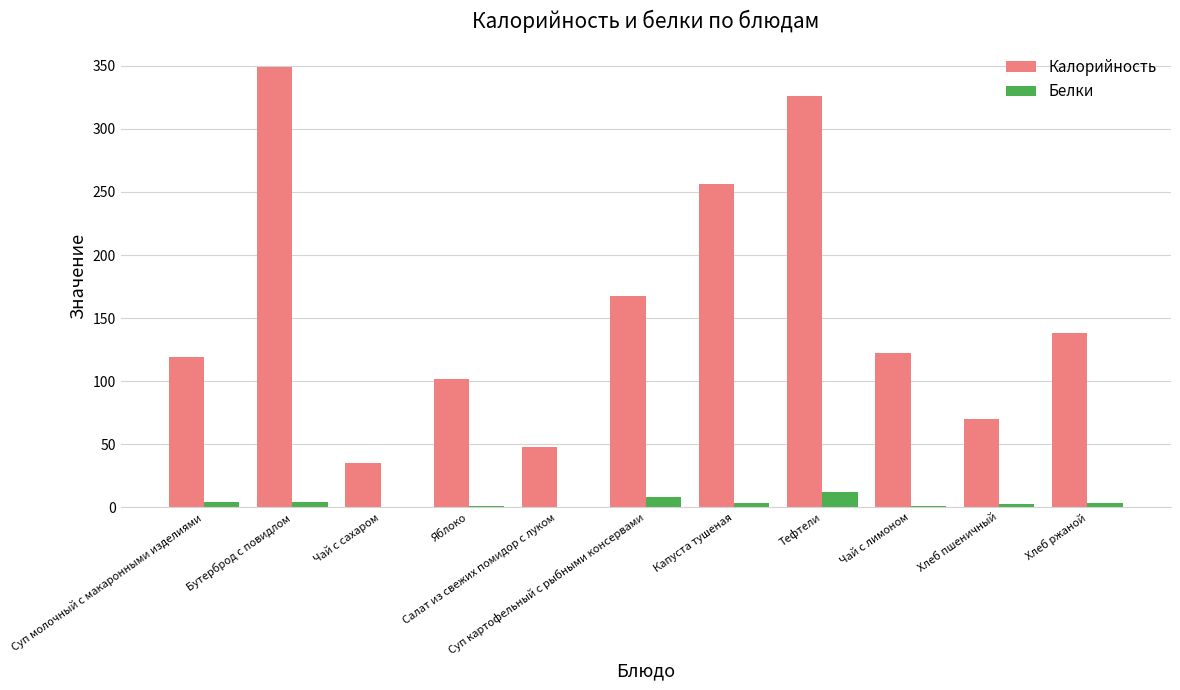

What is the sum of all Белки values?

40.6